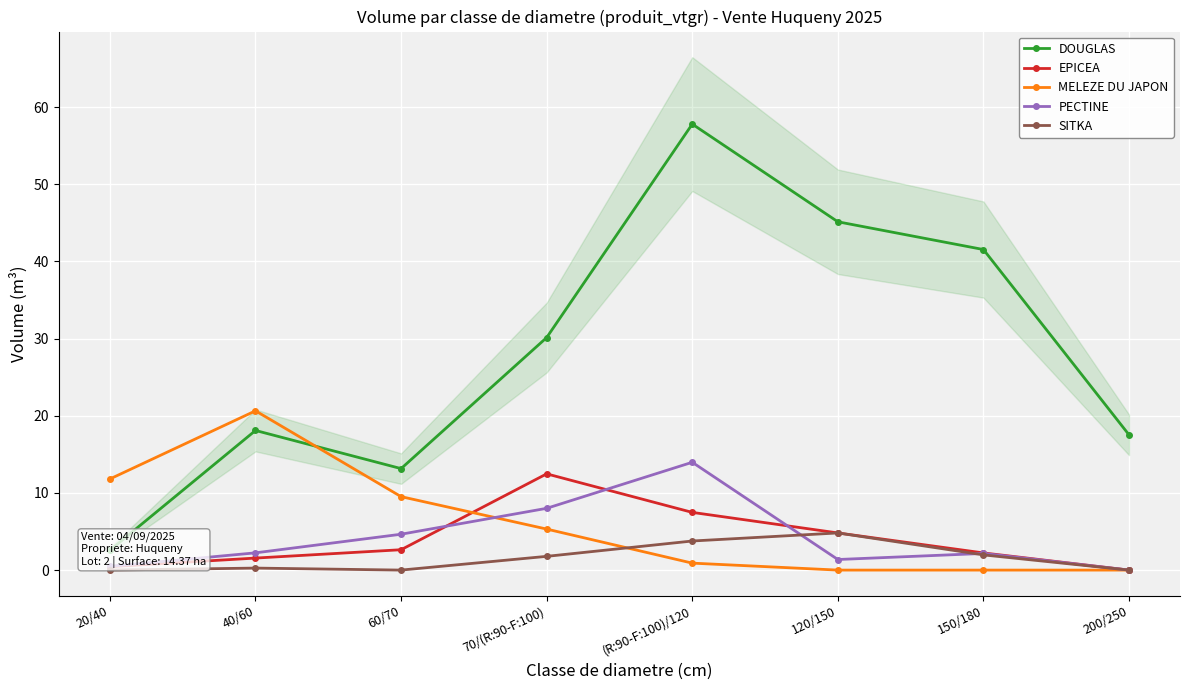

True or false: EPICEA and SITKA intersect in this chart.

False